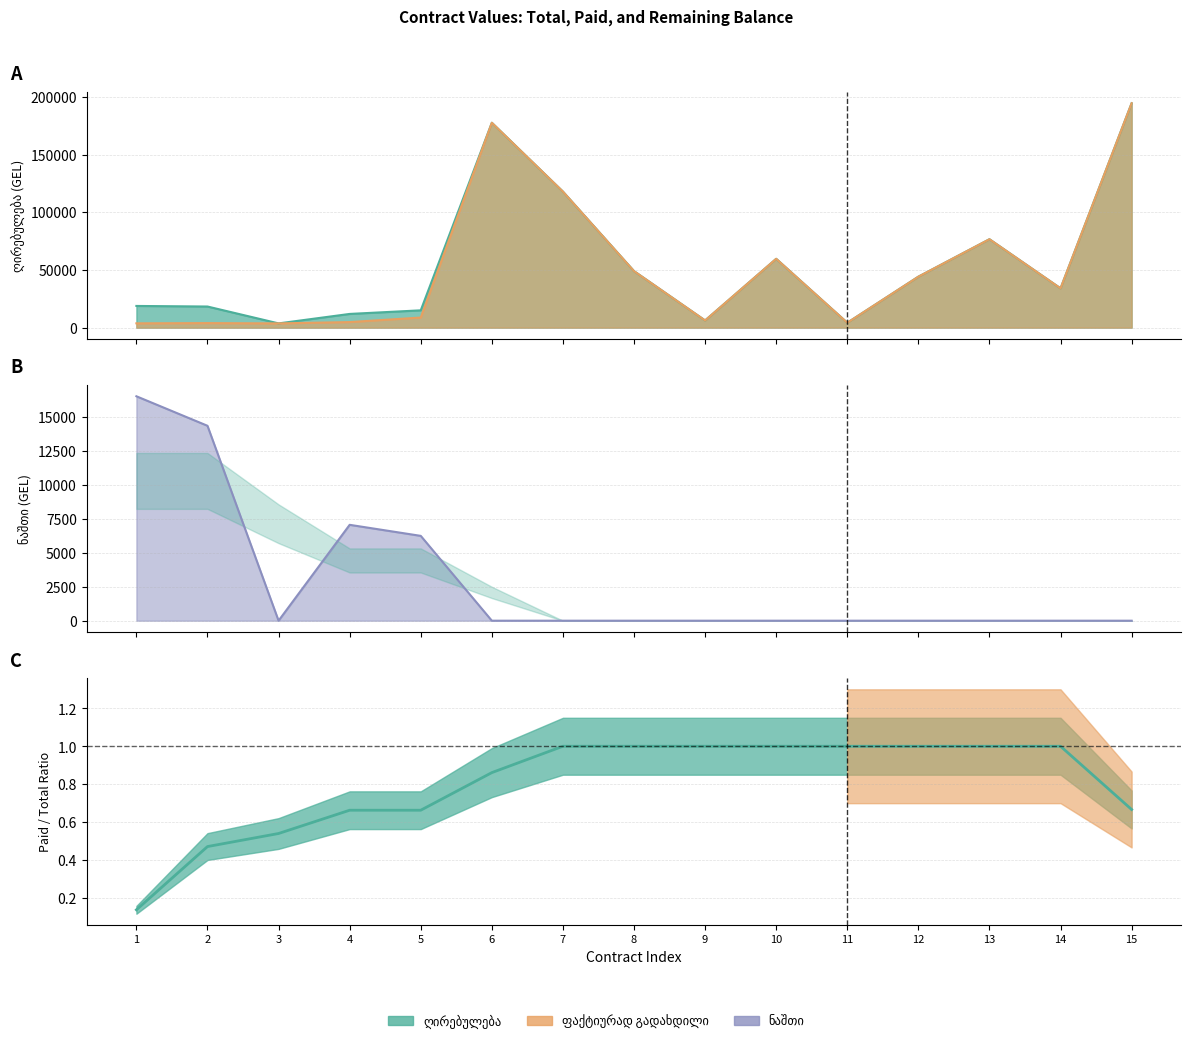

What is the difference between the maximum and minimum values in the ფაქტიურად გადახდილი series?

190756.9